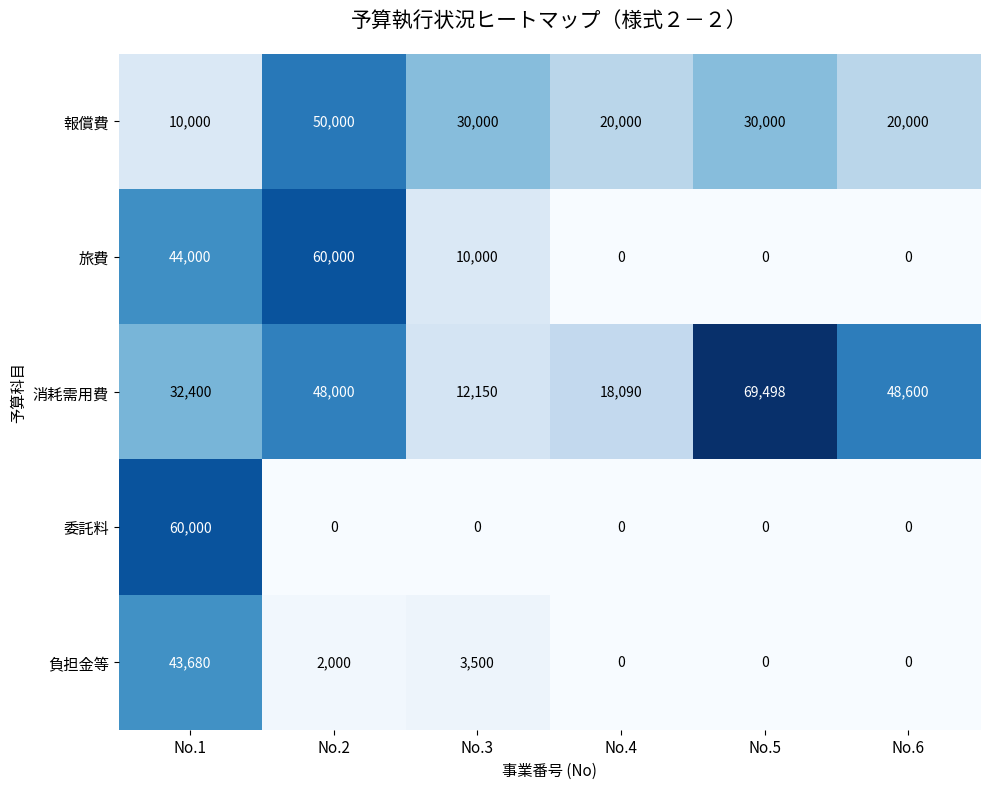

Is it true that 旅費 equals 10000 at No.3?

True